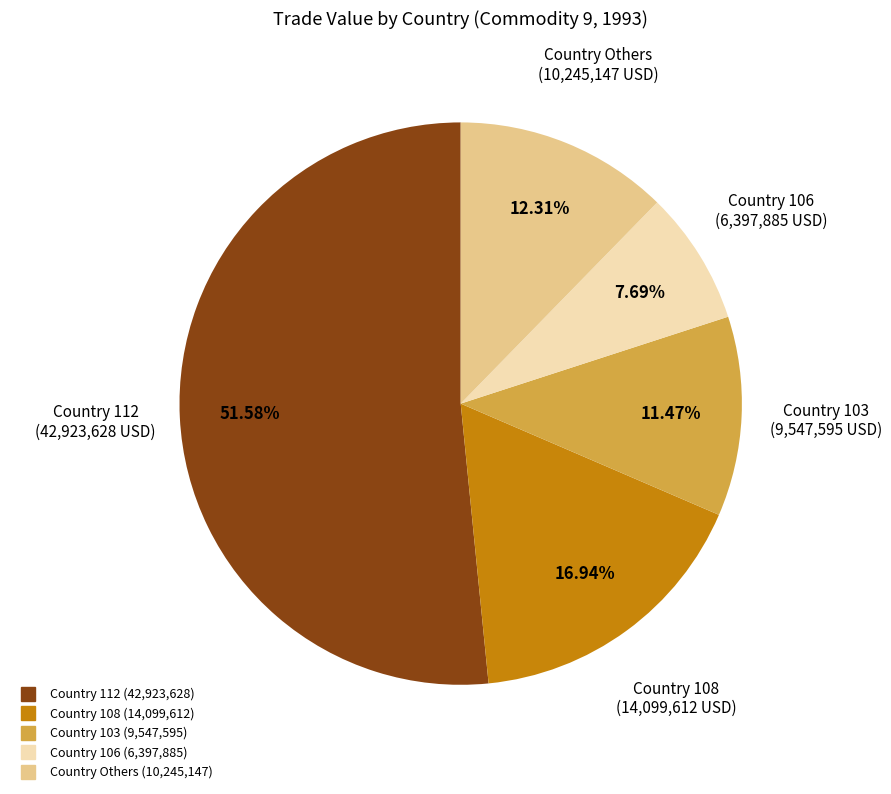

Does any single category account for the majority?

Yes